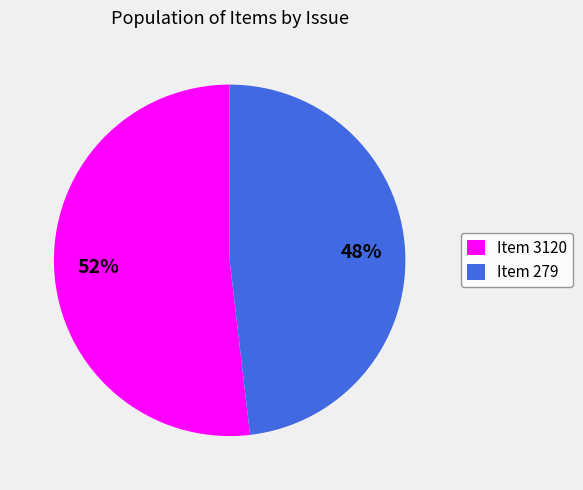

Between Item 3120 and Item 279, which is larger?

Item 3120